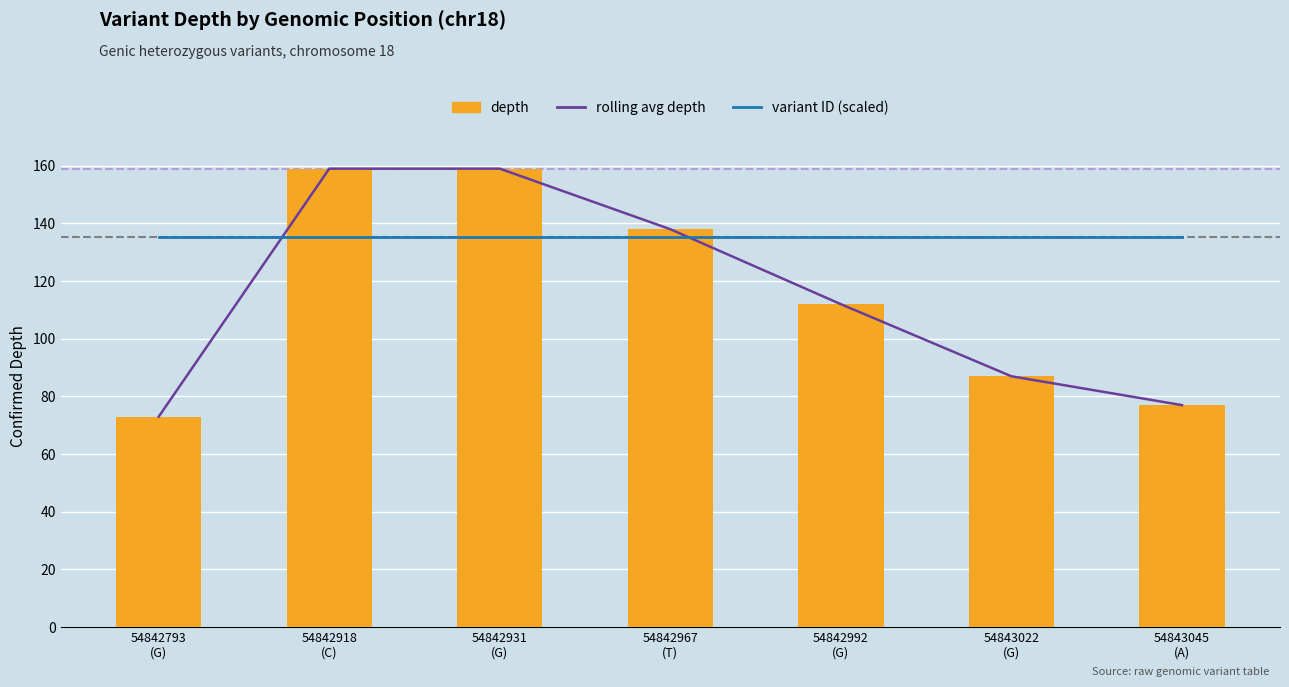

What is the label of the 3rd bar from the left?

54842931
(G)